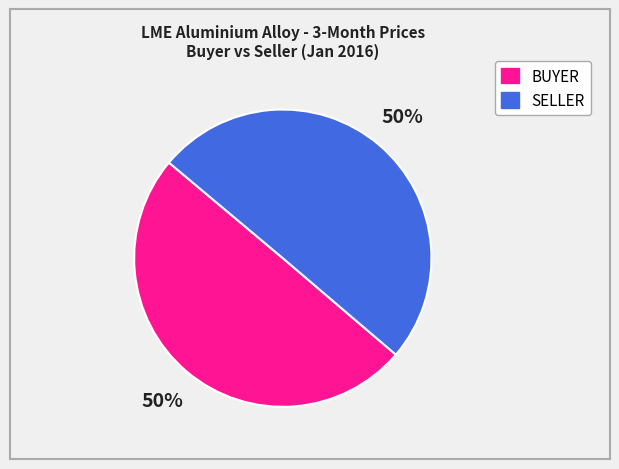

To the nearest percent, what is the combined percentage of BUYER and SELLER?

100%